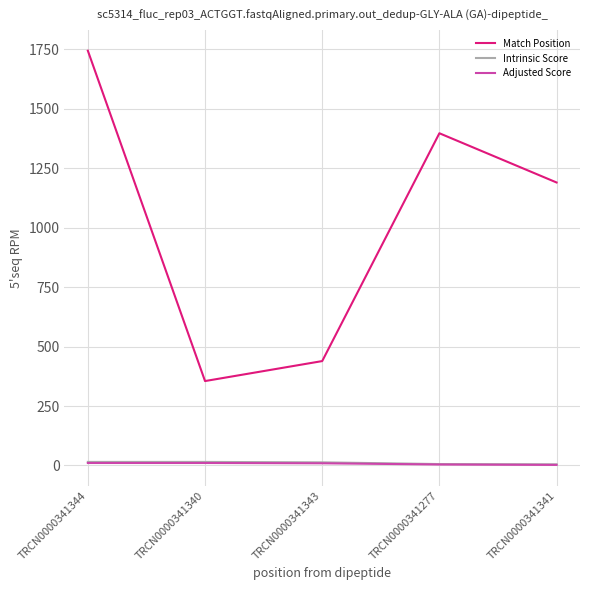

Read the Match Position value at TRCN0000341344.

1744.0